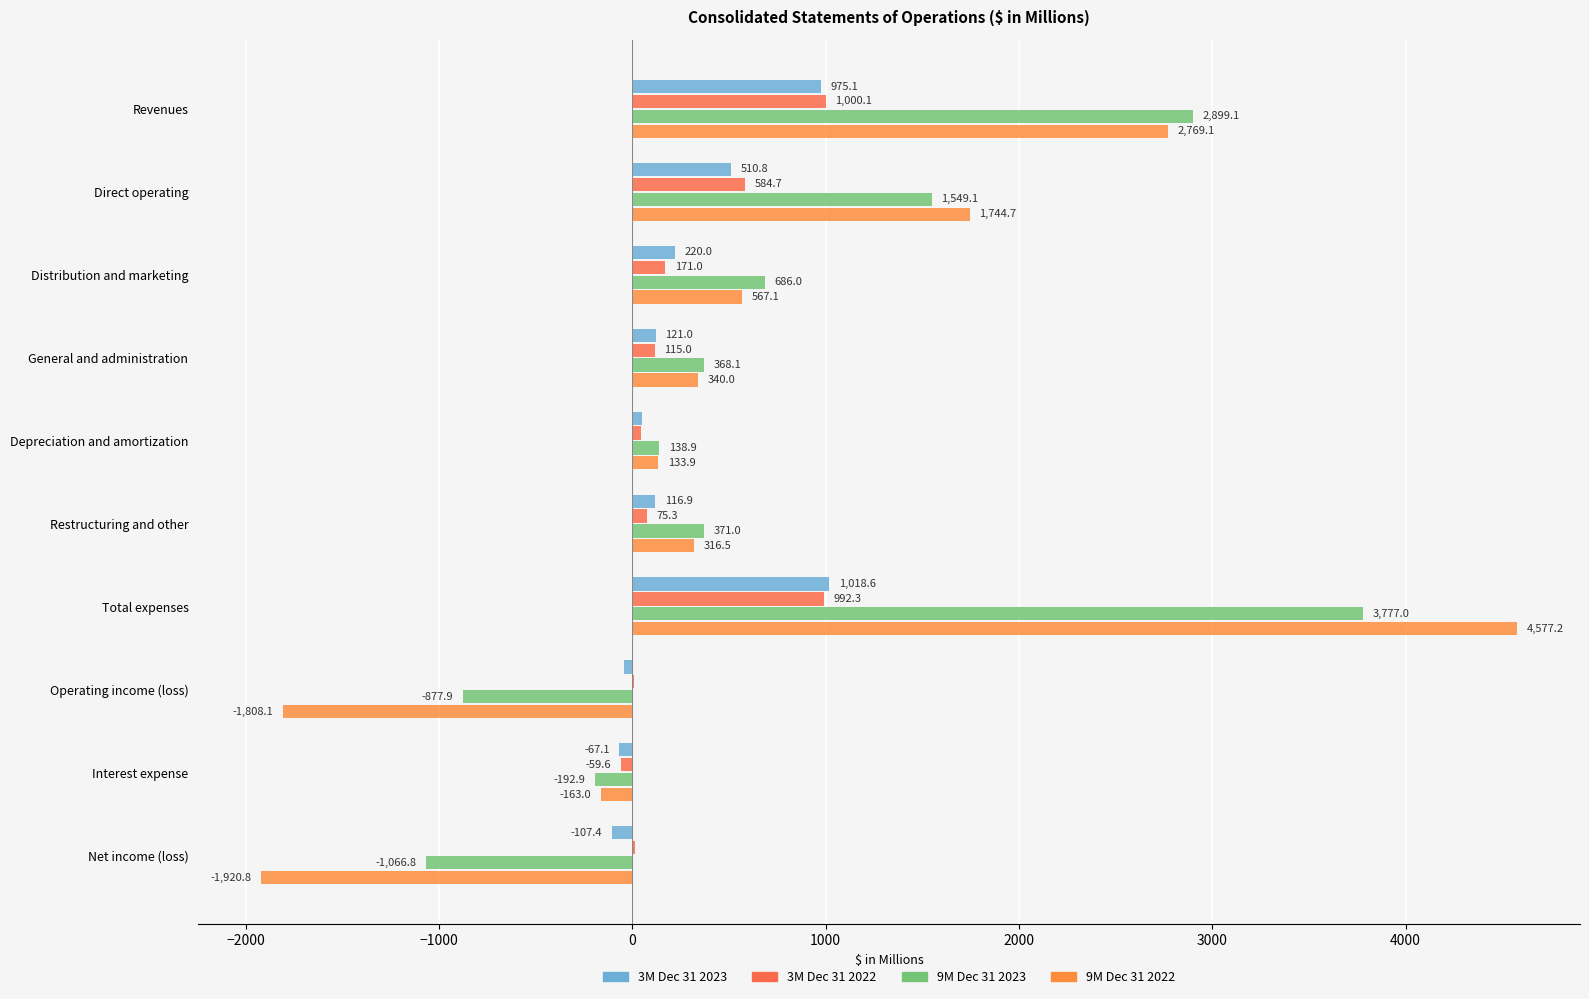

Where is 3M Dec 31 2023 nearest to the value 455?

Direct operating